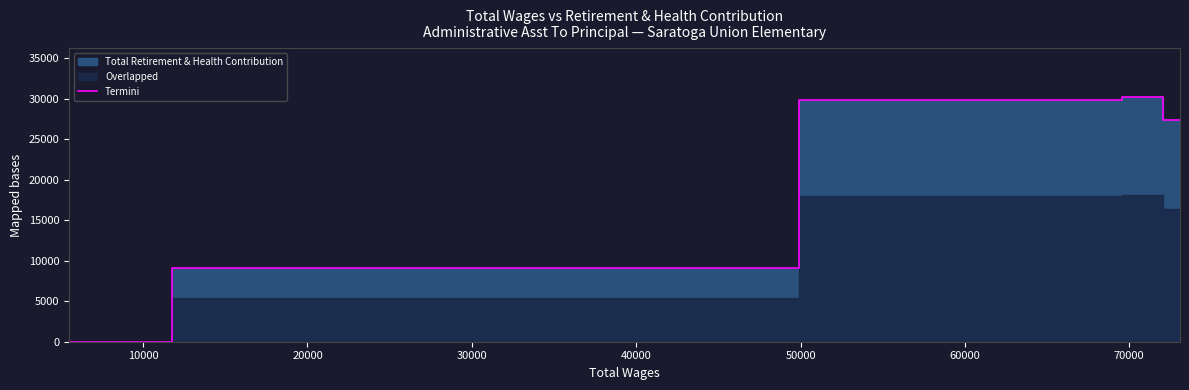

How many lines are shown in the chart?

1